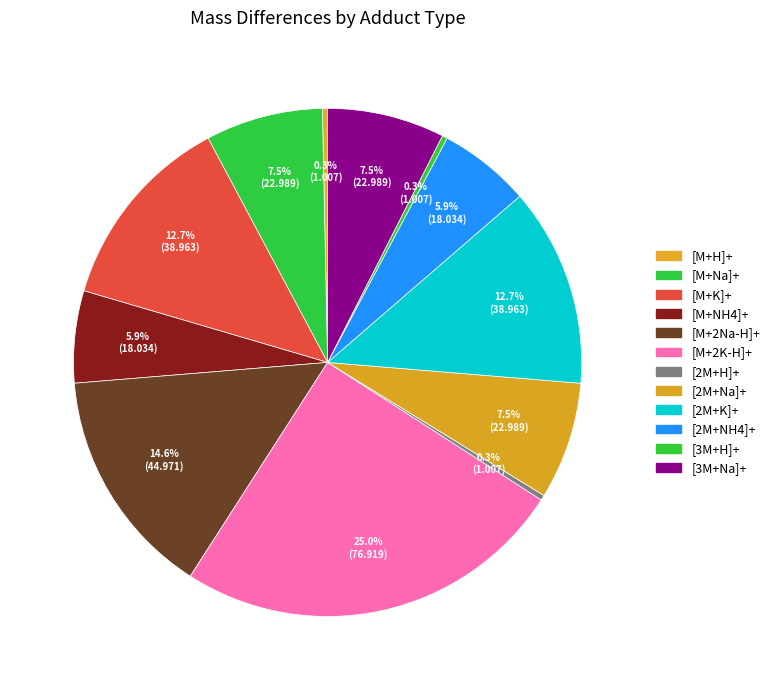

To the nearest percent, what is the combined percentage of [M+NH4]+ and [M+2Na-H]+?

20%